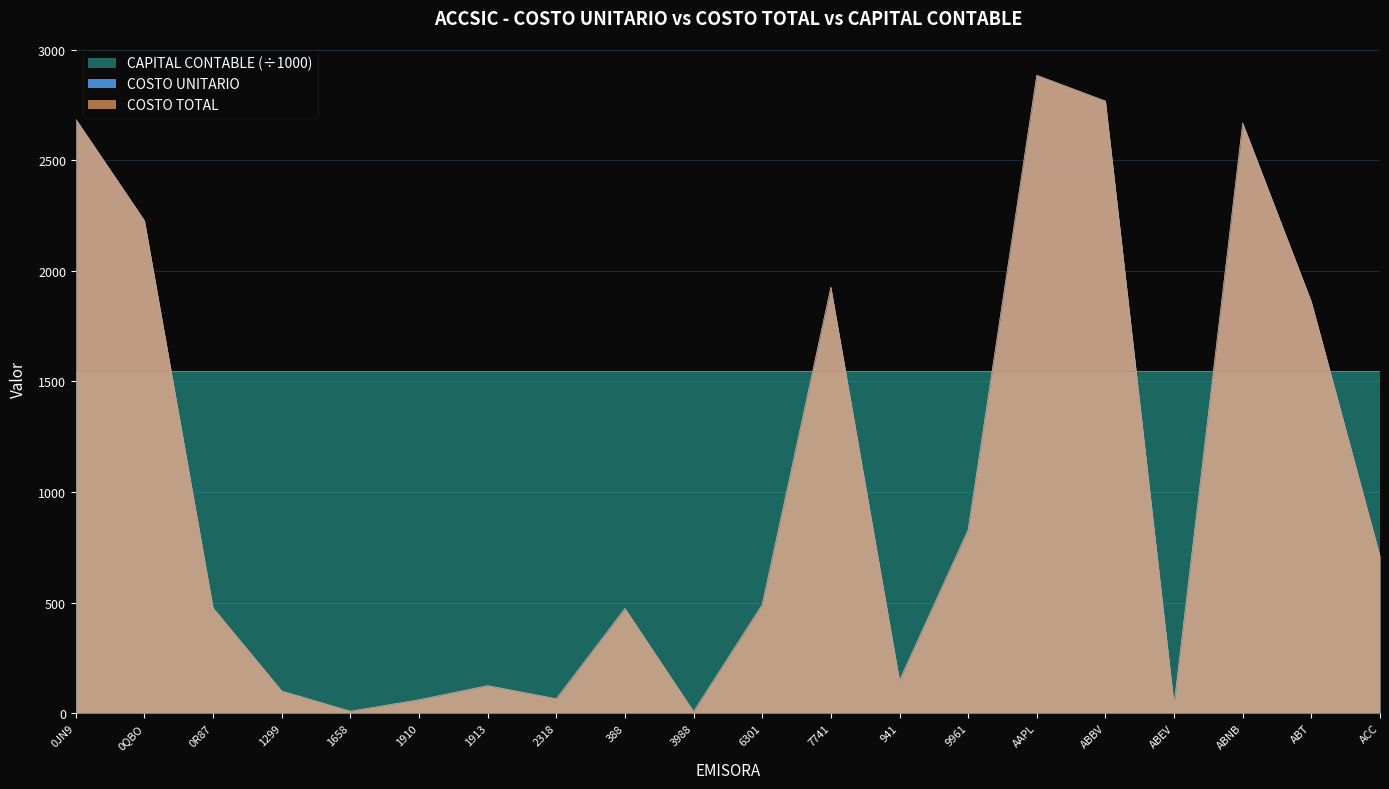

At which label does COSTO TOTAL reach its peak?

AAPL